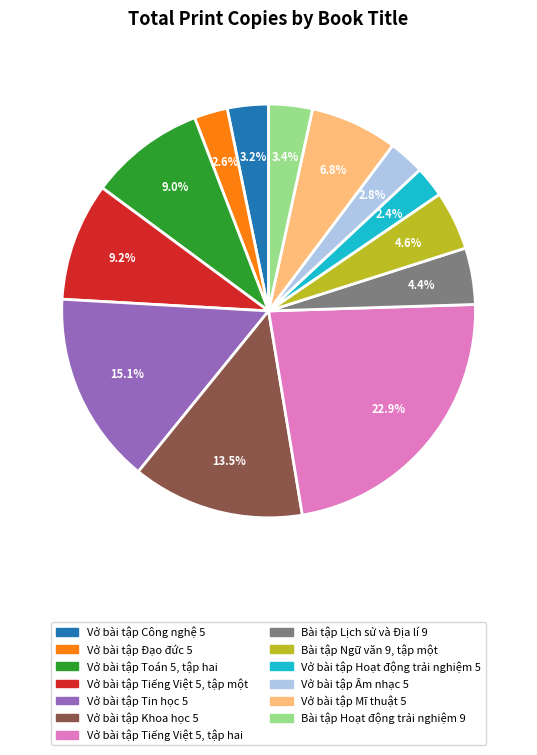

Count the number of slices in the pie.

13